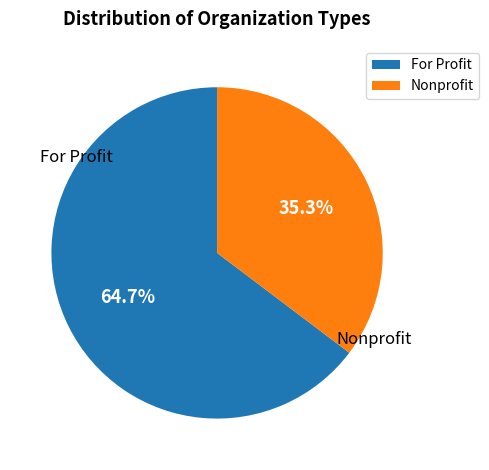

Is it true that For Profit is 55% of the pie?

False